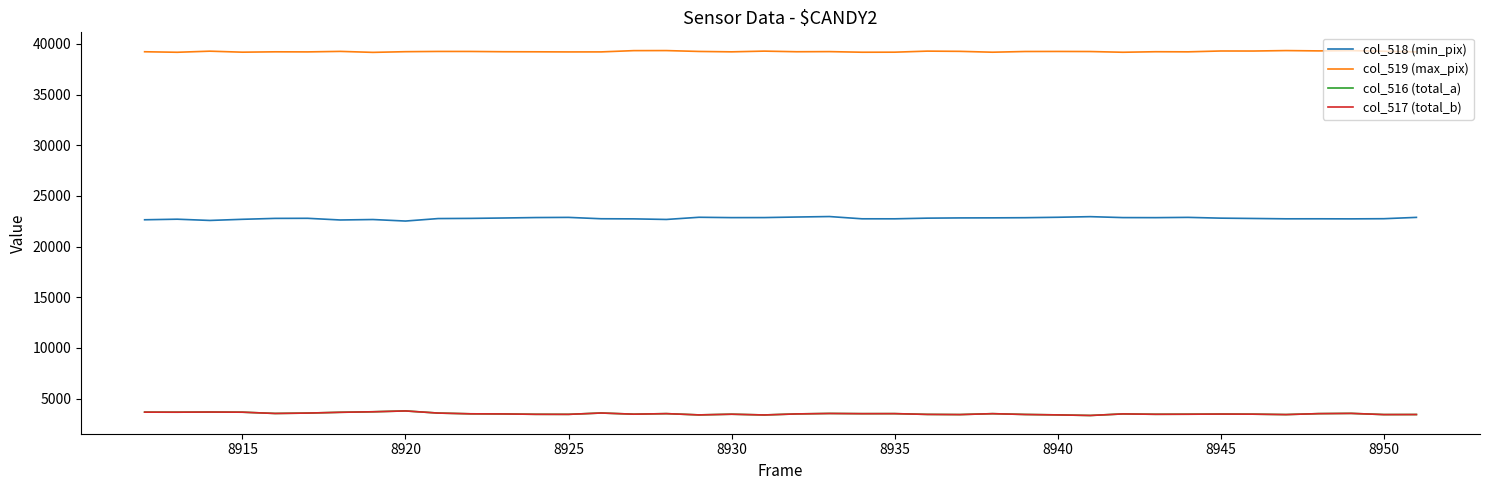

What is the highest value of the col_519 (max_pix) series?

39338